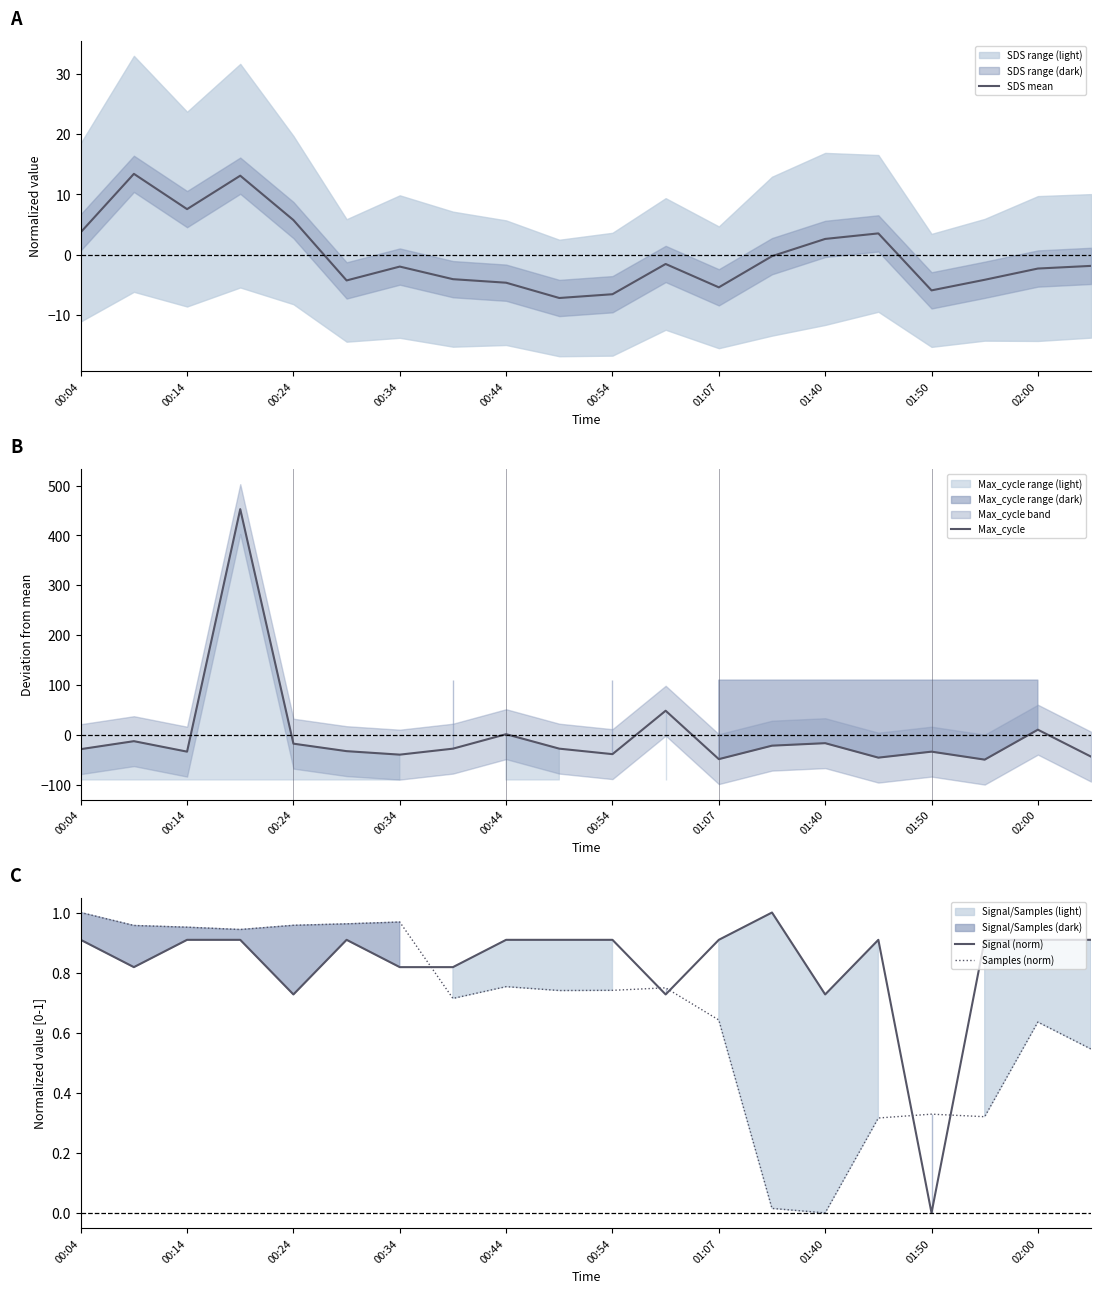

What are all the series names shown in the legend?

SDS mean, Max_cycle, Signal (norm), Samples (norm)